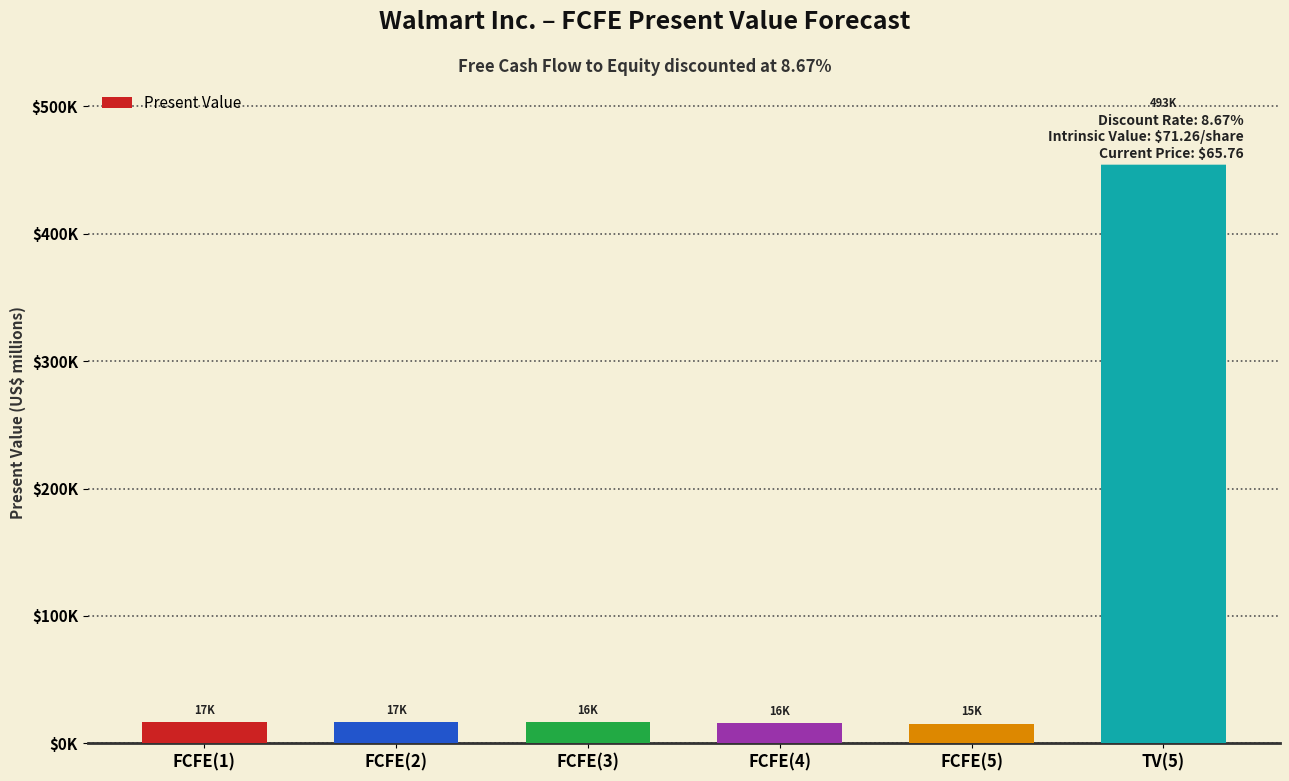

Are the bars horizontal?

No